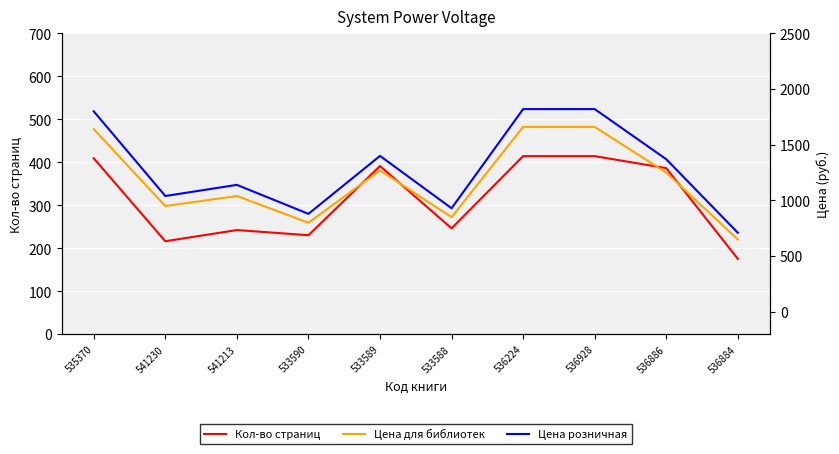

The Кол-во страниц series shows 230 at 533590. True or false?

True